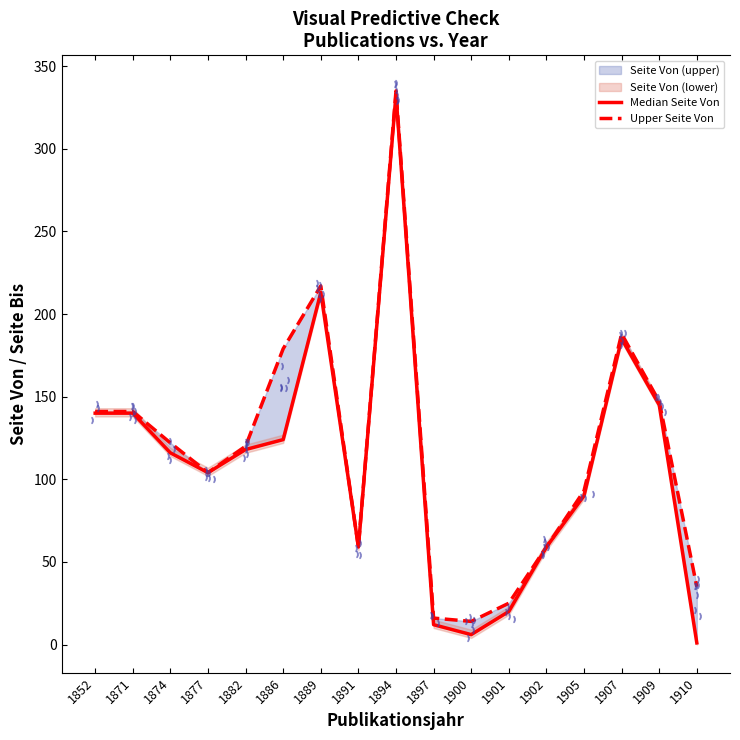

Which series has the largest total across all categories?

Upper Seite Von